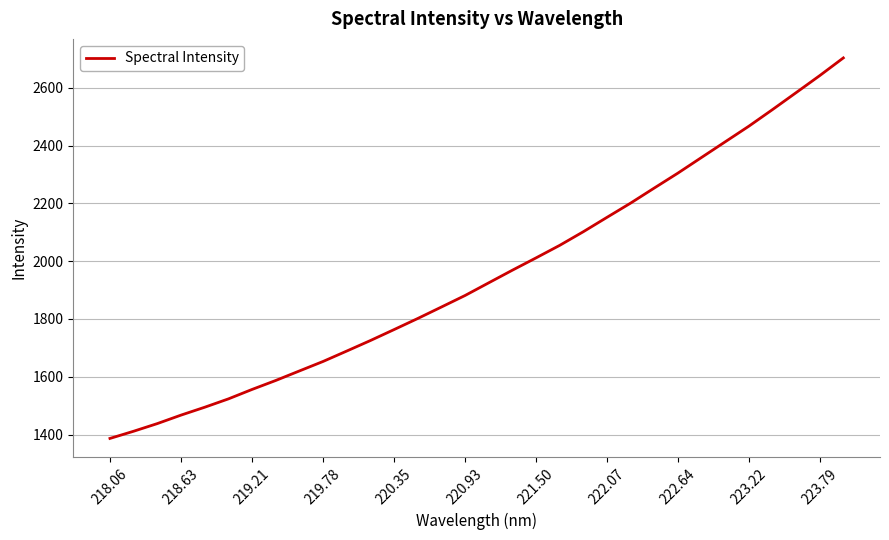

What is the maximum value shown in the chart?

2703.6